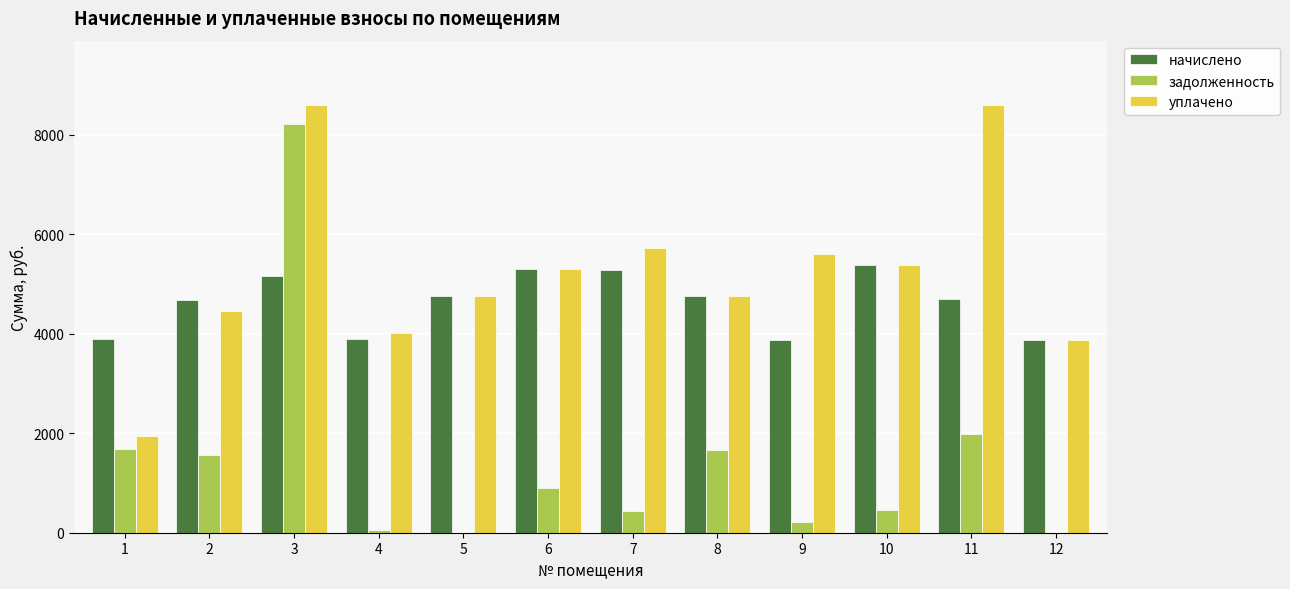

What value does the задолженность series have at 3?

8214.0